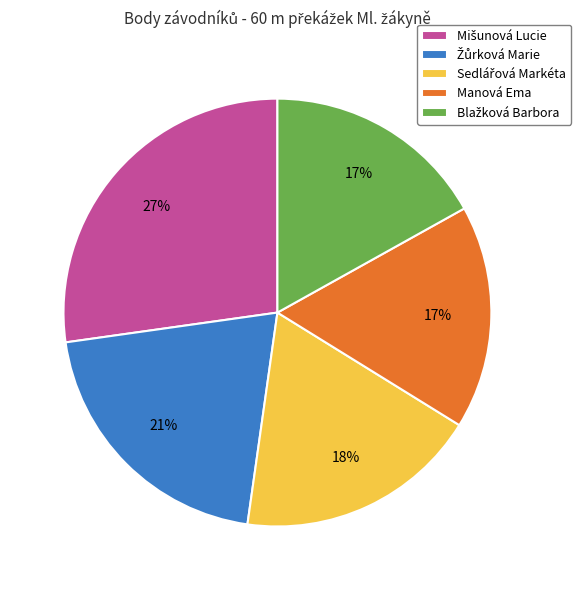

True or false: Manová Ema accounts for 24% of the total.

False